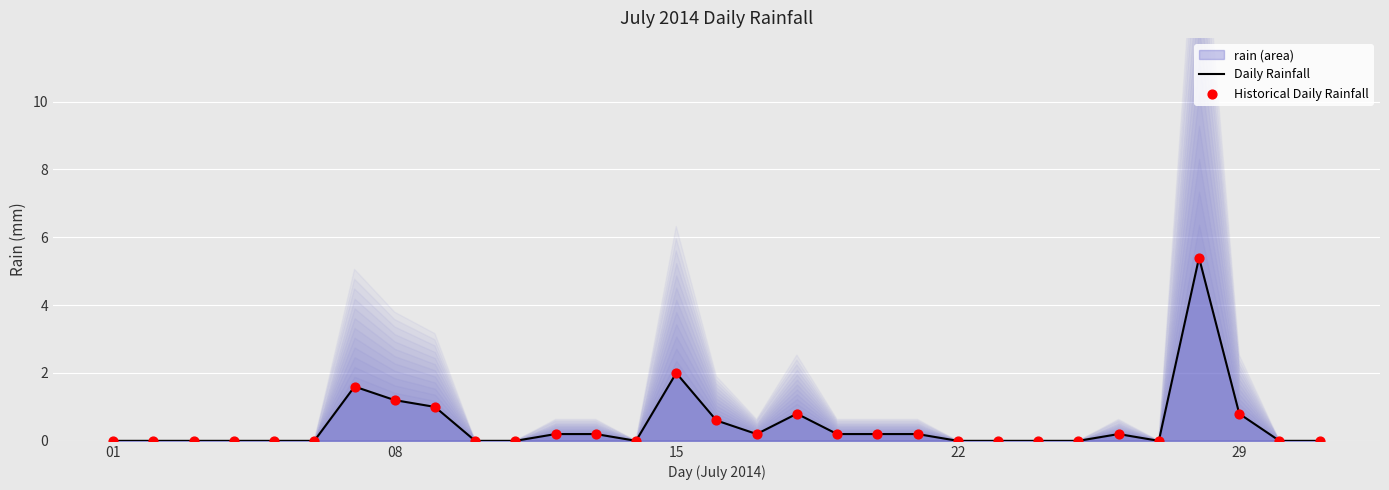

Which series contains the highest Y value?

Daily Rainfall